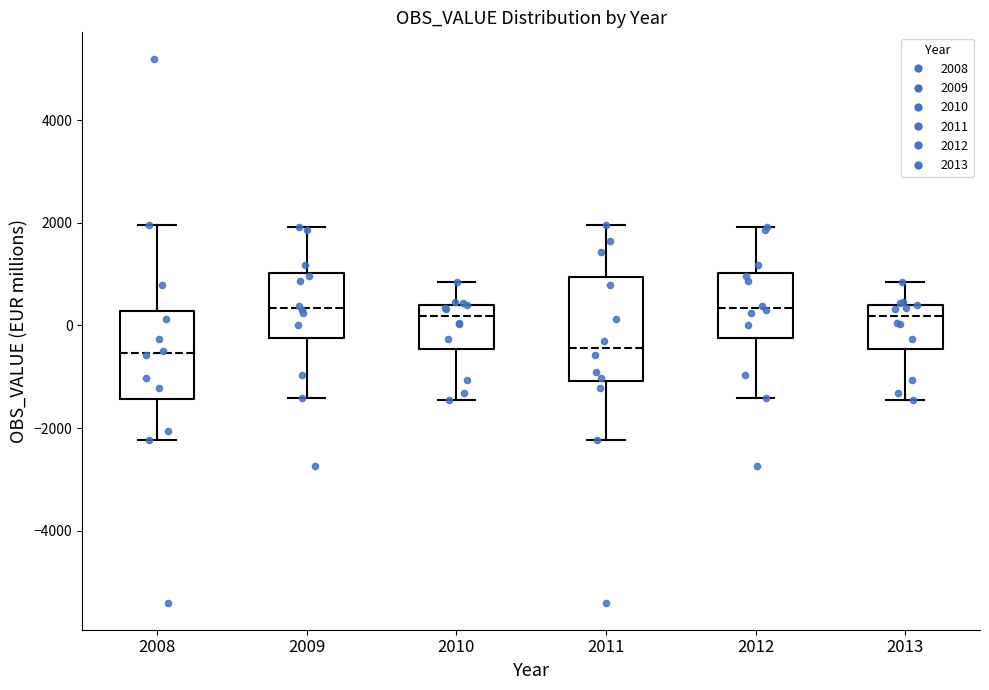

Reading left to right, read every box against the y-axis: the position of its median line, the range the box covers, and the ends of its whiskers. The values are not printed on the chart, so give them approximately, as read against the axis.

2008: median -600, box -1400 to 200, whiskers -2200 to 2000
2009: median 400, box -200 to 1000, whiskers -1400 to 2000
2010: median 200, box -400 to 400, whiskers -1400 to 800
2011: median -400, box -1000 to 1000, whiskers -2200 to 2000
2012: median 400, box -200 to 1000, whiskers -1400 to 2000
2013: median 200, box -400 to 400, whiskers -1400 to 800